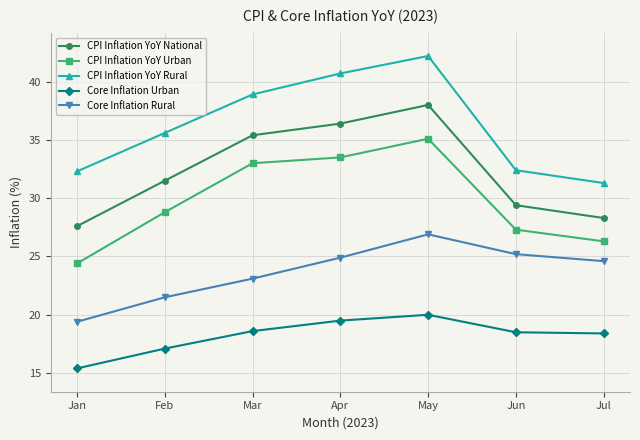

Is it true that Core Inflation Urban equals 19.5 at Apr?

True